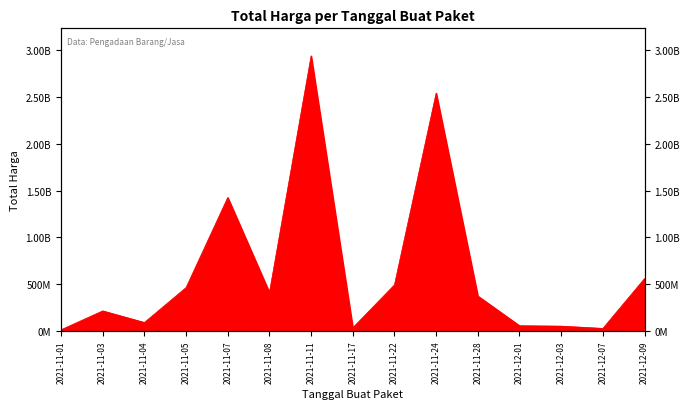

List the labels in order of value, smallest first.

2021-11-01, 2021-12-07, 2021-11-17, 2021-12-03, 2021-12-01, 2021-11-04, 2021-11-03, 2021-11-28, 2021-11-08, 2021-11-05, 2021-11-22, 2021-12-09, 2021-11-07, 2021-11-24, 2021-11-11